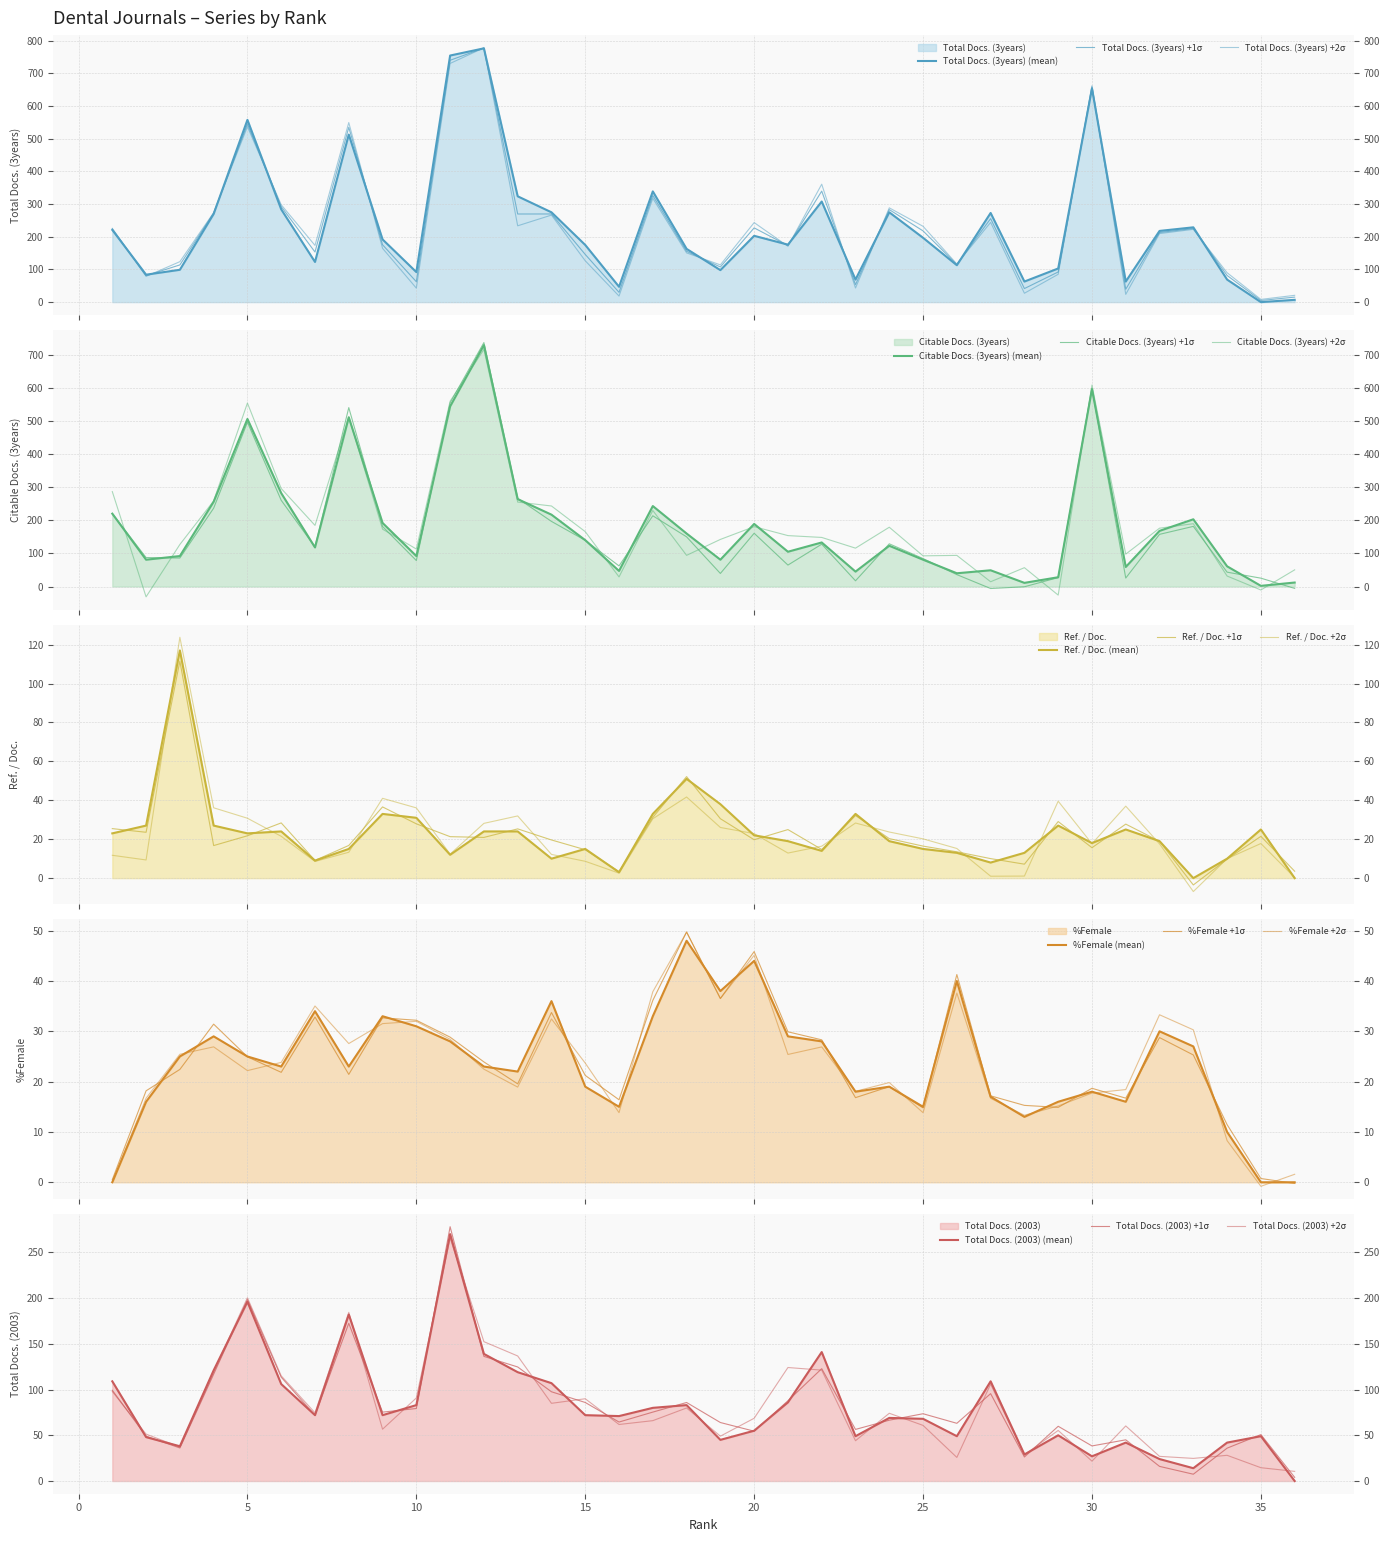

What are all the series names shown in the legend?

Total Docs. (3years), Citable Docs. (3years), Ref. / Doc., %Female, Total Docs. (2003)